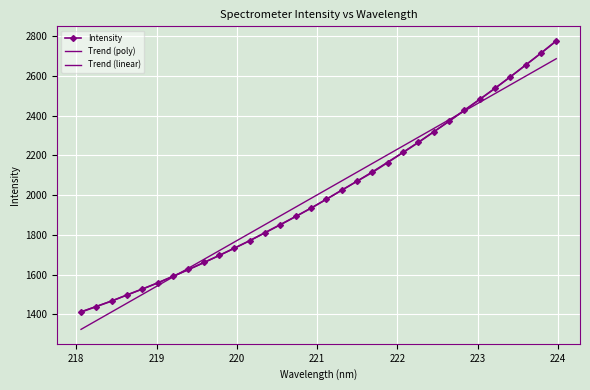

Count the number of categories in the chart.

32